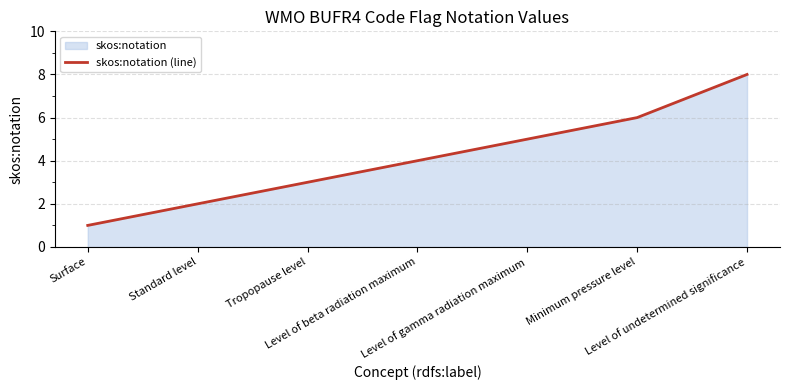

True or false: the data shows 8 at Level of undetermined significance.

True